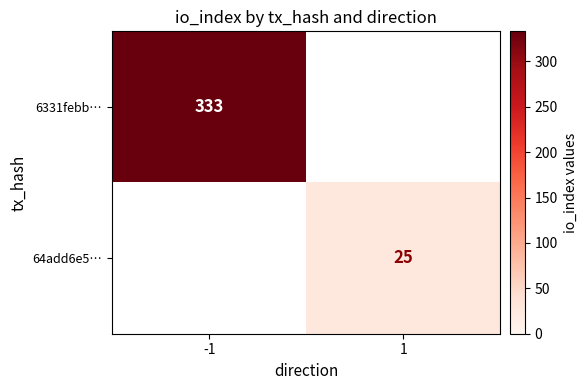

Is the value of 6331febb… at -1 greater than the value of 64add6e5… at 1?

Yes